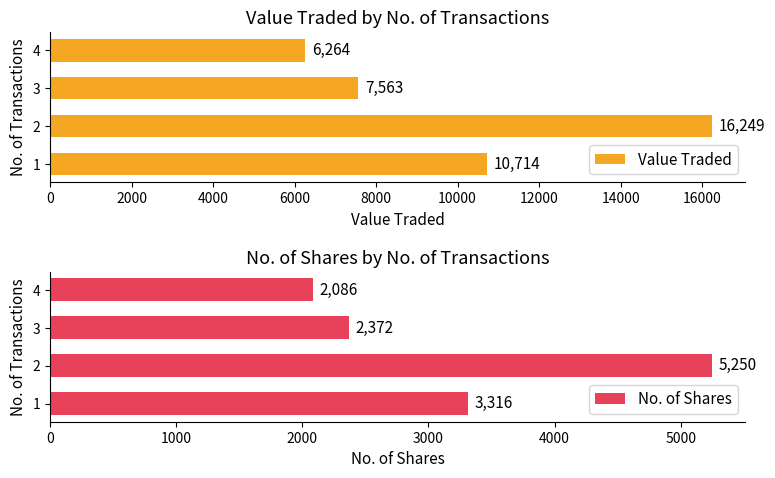

How many bars are there in total?

8